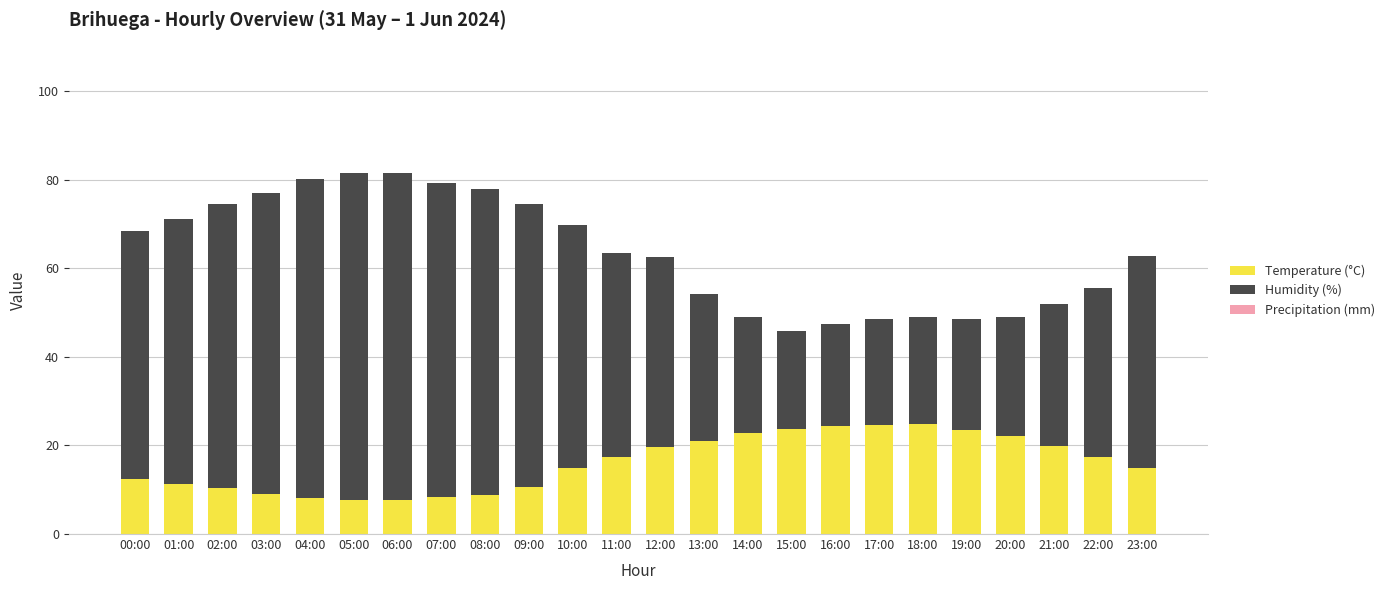

What is the total value across all series at 07:00?

79.3